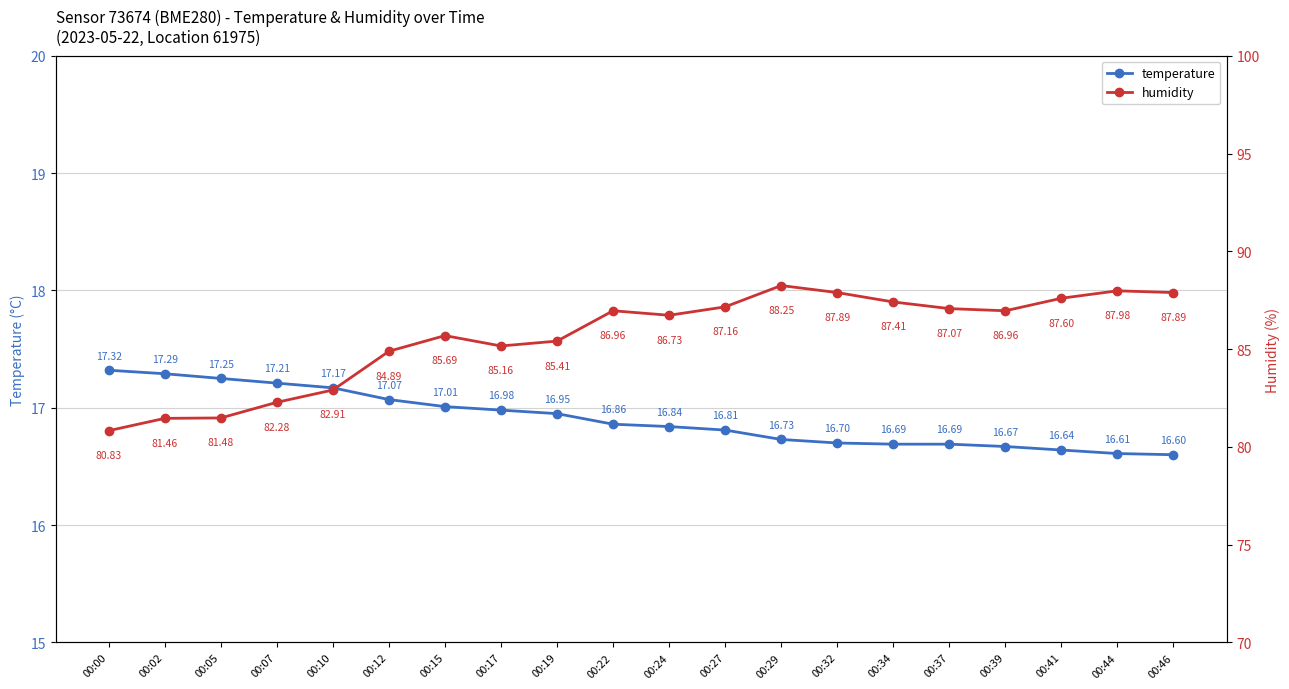

True or false: humidity and temperature cross at least once.

False